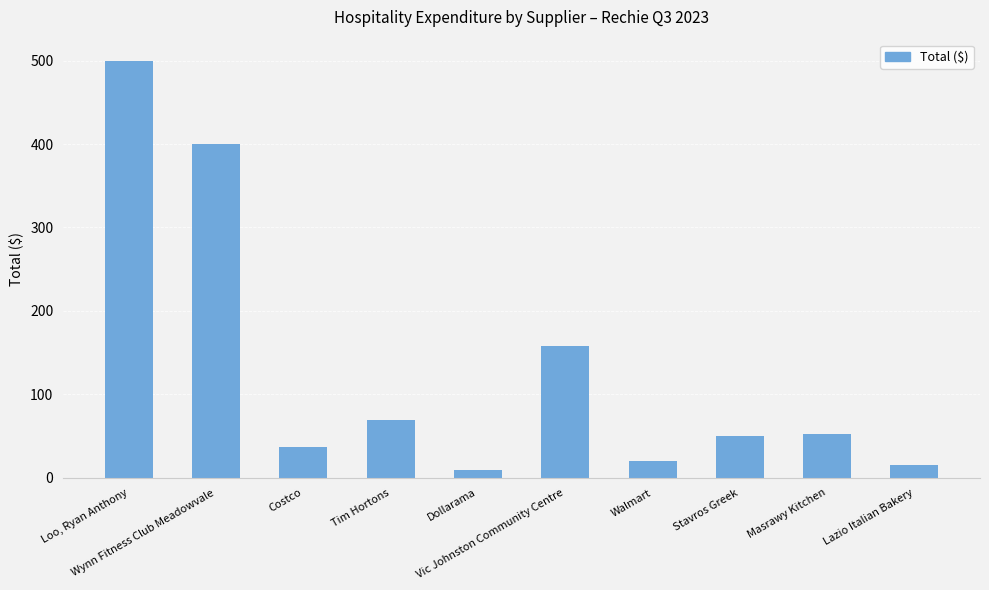

Does the chart contain any negative values?

No